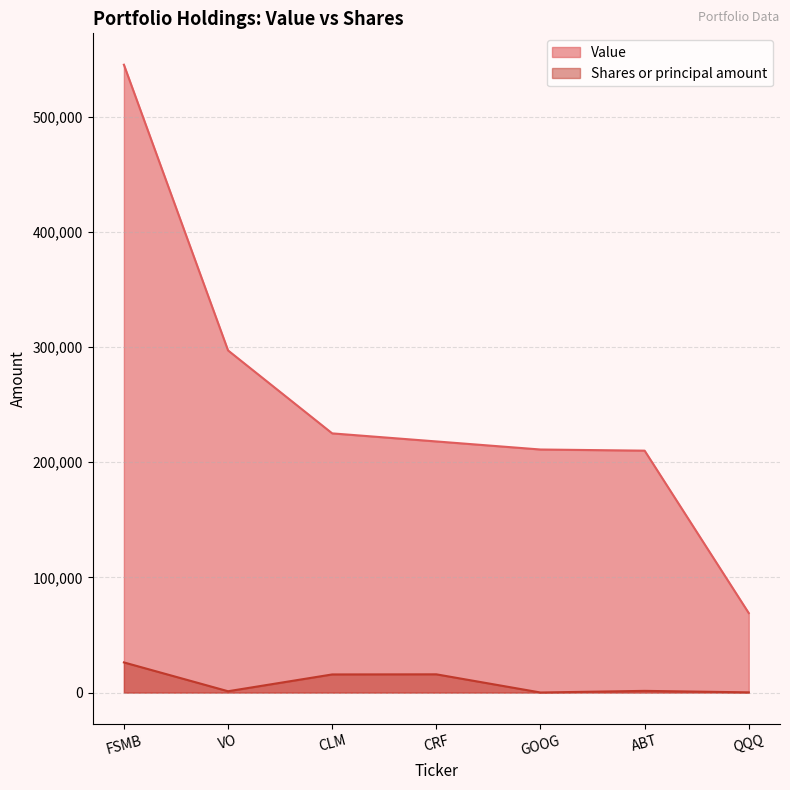

The Shares or principal amount series shows 30 at GOOG. True or false?

False